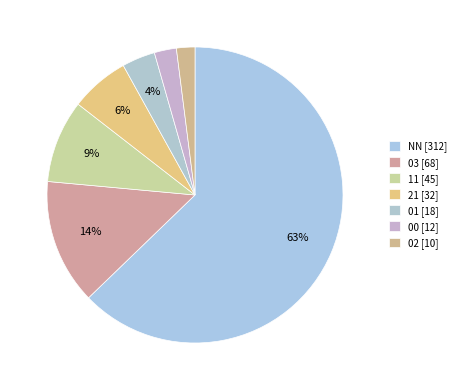

What is the largest slice in the pie chart?

NN